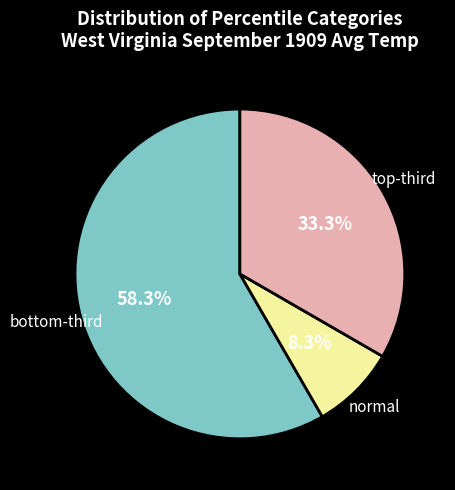

What is the smallest slice in the pie chart?

normal